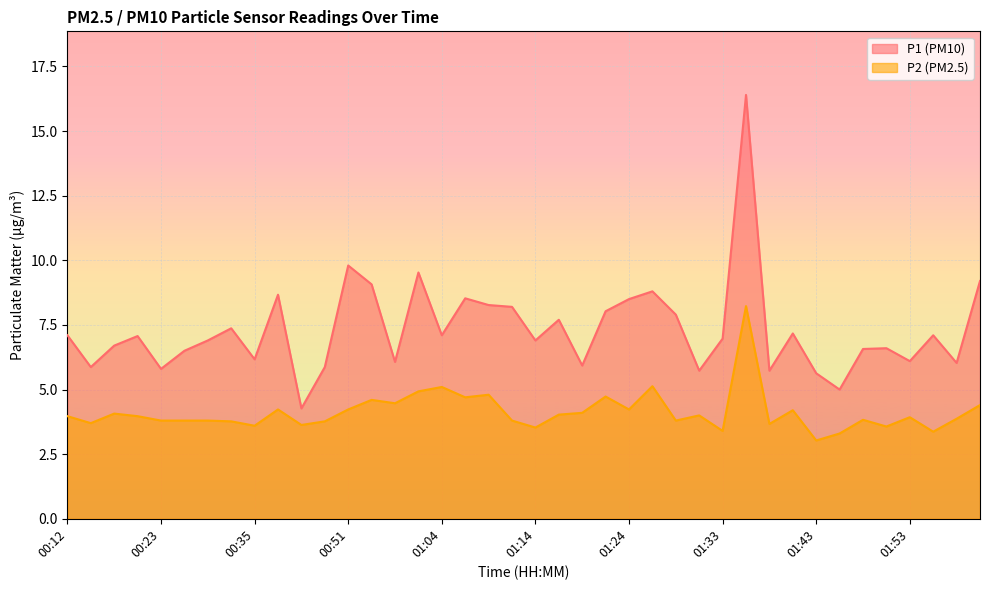

What is the difference between the second highest and minimum values in the P1 series?

5.5